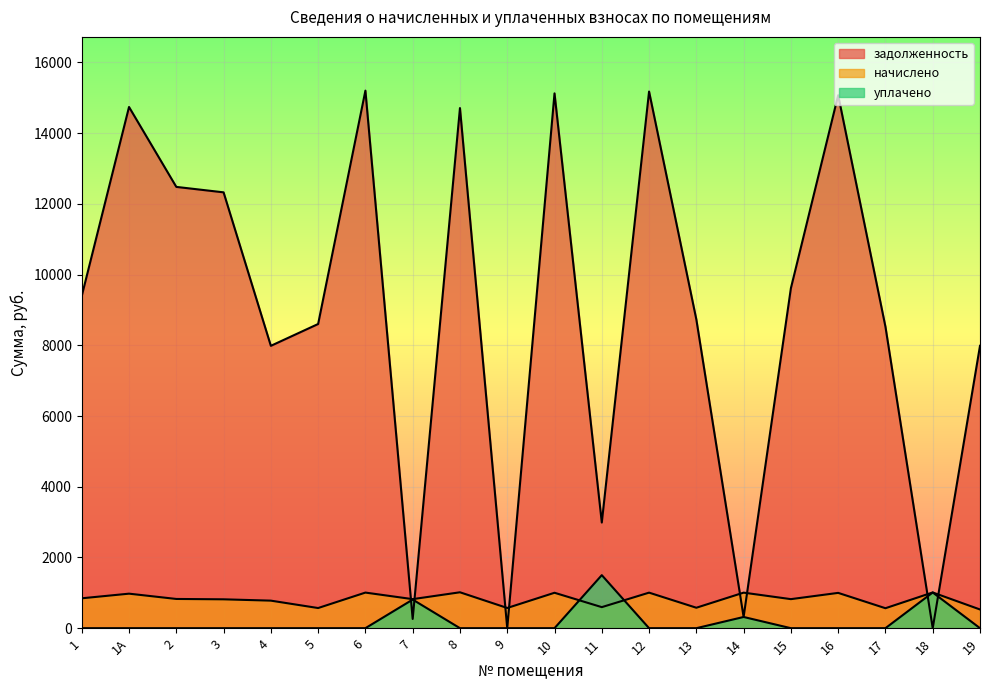

Reading right to left, what are all the values shown in this chart?

задолженность: 7986.5	0.0	8525.8	15074.2	9615.5	317.4	8731.2	15176.9	2988.0	15125.5	0.0	14710.0	261.2	15202.6	8602.8	7985.4	12326.4	12480.5	14740.3	9395.4
начислено: 529.0	1010.4	564.7	998.5	821.6	1005.3	578.3	1005.3	595.4	1001.9	571.5	1015.5	821.6	1007.0	569.9	779.1	816.5	826.7	976.4	845.4
уплачено: 0.0	1010.0	0.0	0.0	0.0	317.0	0.0	0.0	1500.0	0.0	0.0	0.0	809.0	0.0	0.0	0.0	0.0	0.0	0.0	0.0